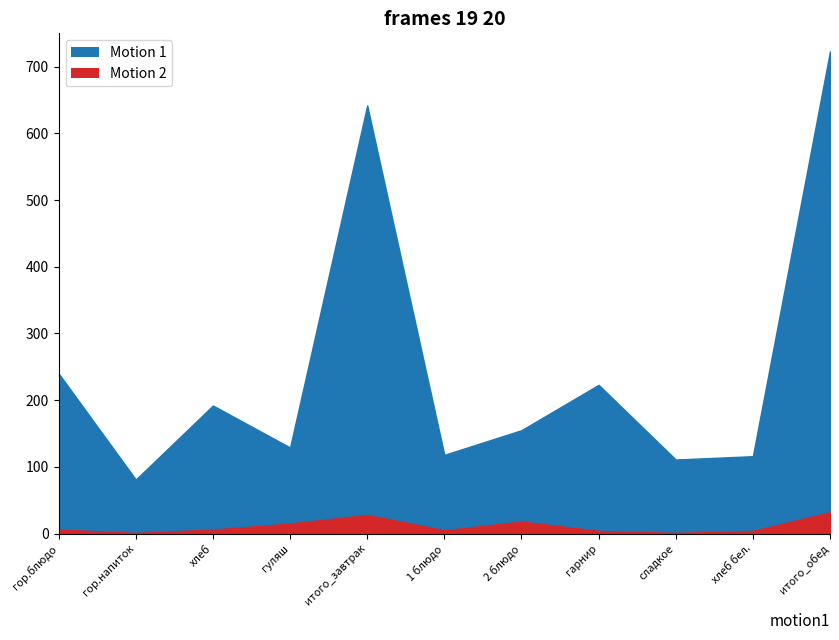

In Калорийность, how many points are lower than both neighbors (excluding endpoints)?

4